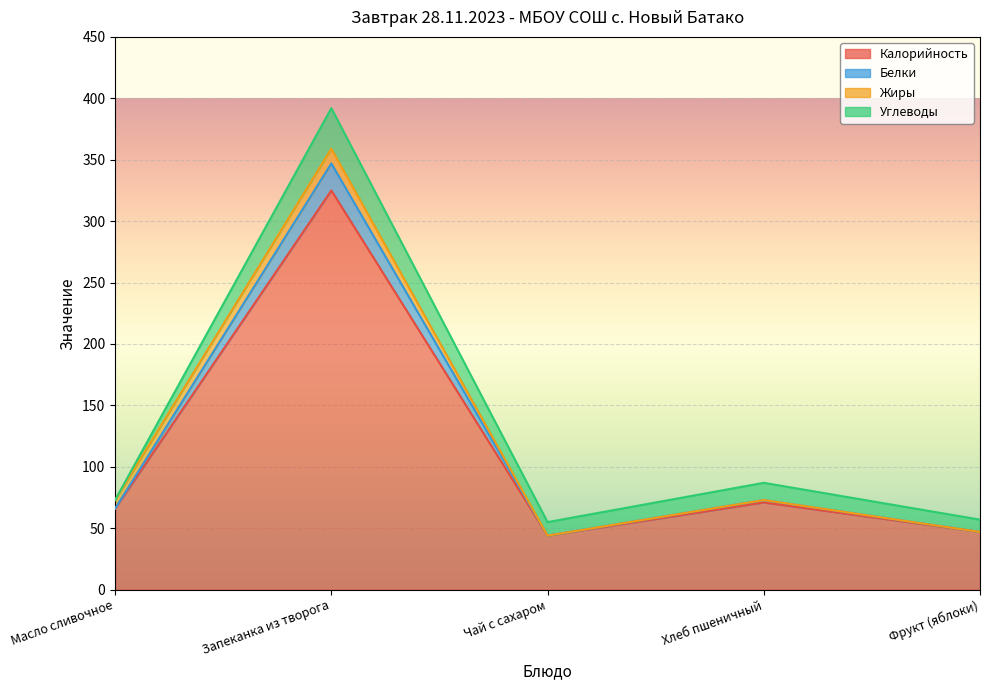

Is the value of Калорийность at Масло сливочное greater than the value of Белки at Чай с сахаром?

Yes